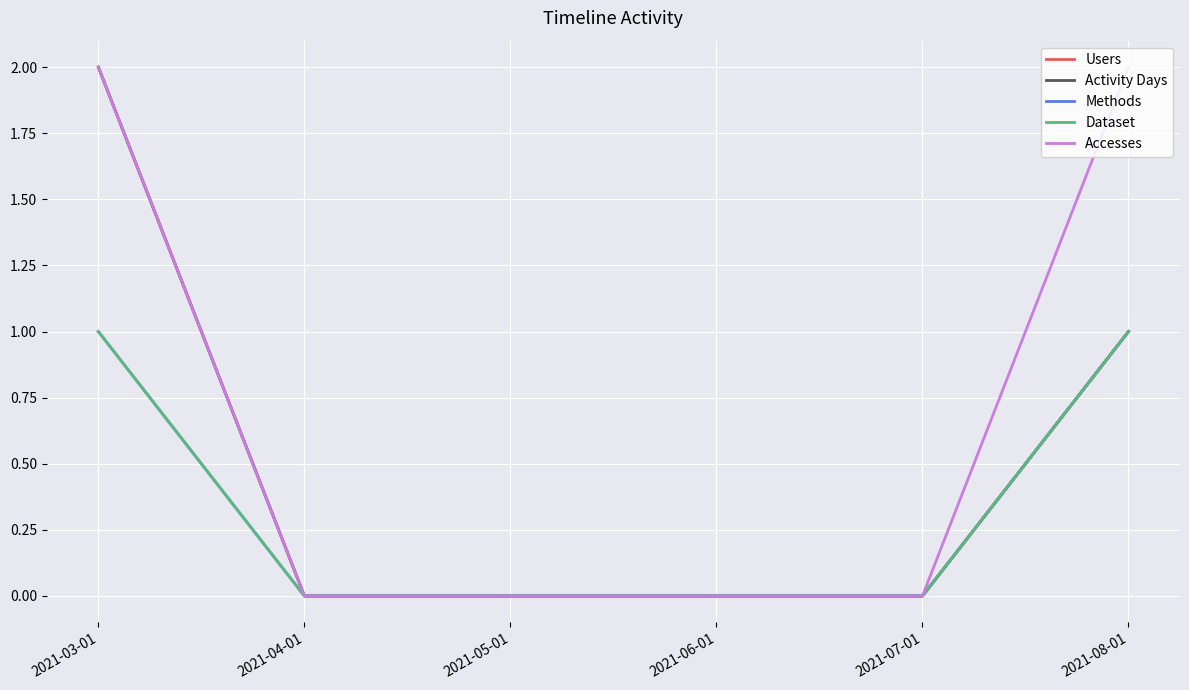

Is the value of Users at 2021-03-01 greater than the value of Activity Days at 2021-07-01?

Yes